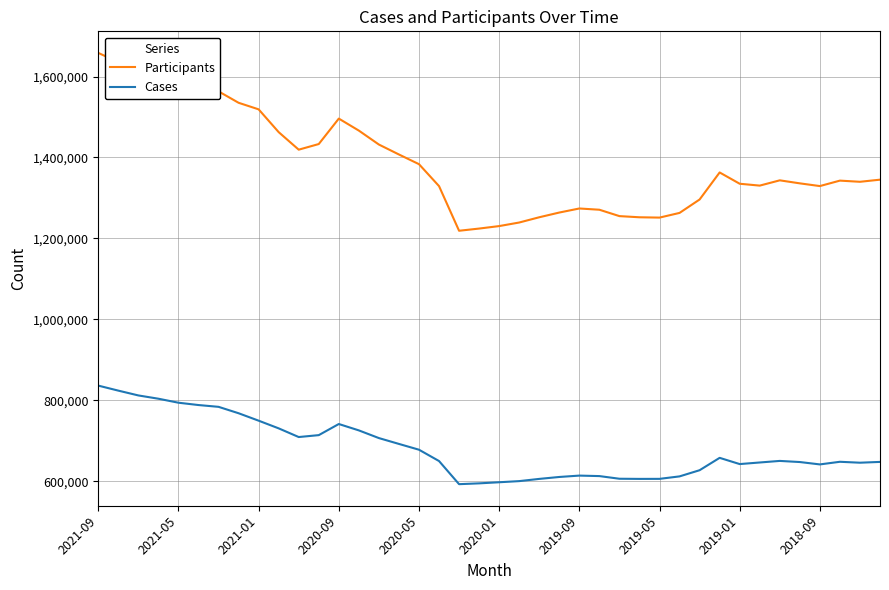

List the series in order of their overall mean, lowest first.

Cases, Participants